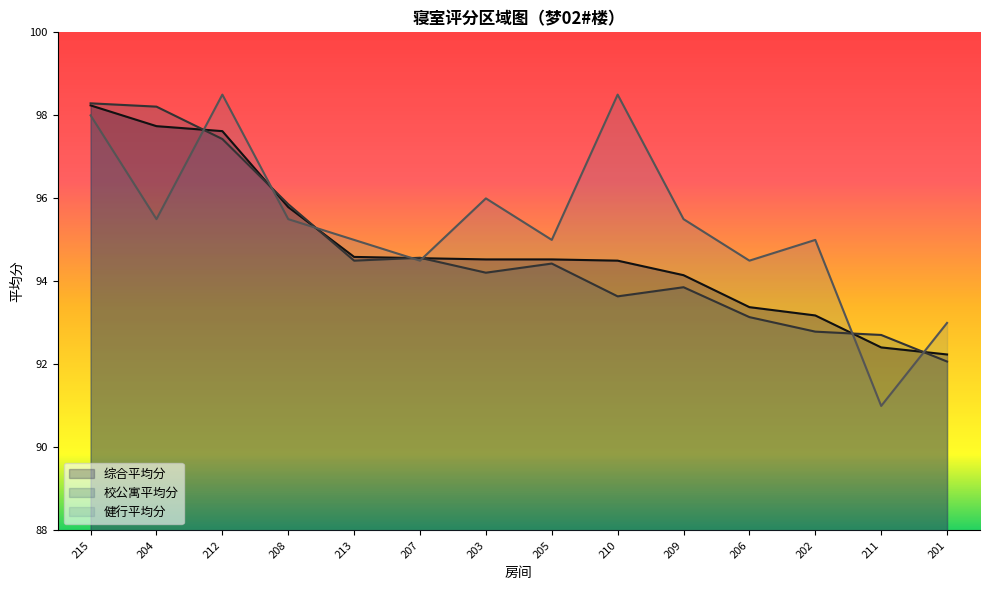

Reading left to right, transcribe all the data shown in this chart.

综合平均分: 215=98.2	204=97.7	212=97.6	208=95.8	213=94.6	207=94.6	203=94.5	205=94.5	210=94.5	209=94.2	206=93.4	202=93.2	211=92.4	201=92.2
校公寓平均分: 215=98.3	204=98.2	212=97.4	208=95.9	213=94.5	207=94.6	203=94.2	205=94.4	210=93.6	209=93.9	206=93.1	202=92.8	211=92.7	201=92.1
健行平均分: 215=98.0	204=95.5	212=98.5	208=95.5	213=95.0	207=94.5	203=96.0	205=95.0	210=98.5	209=95.5	206=94.5	202=95.0	211=91.0	201=93.0